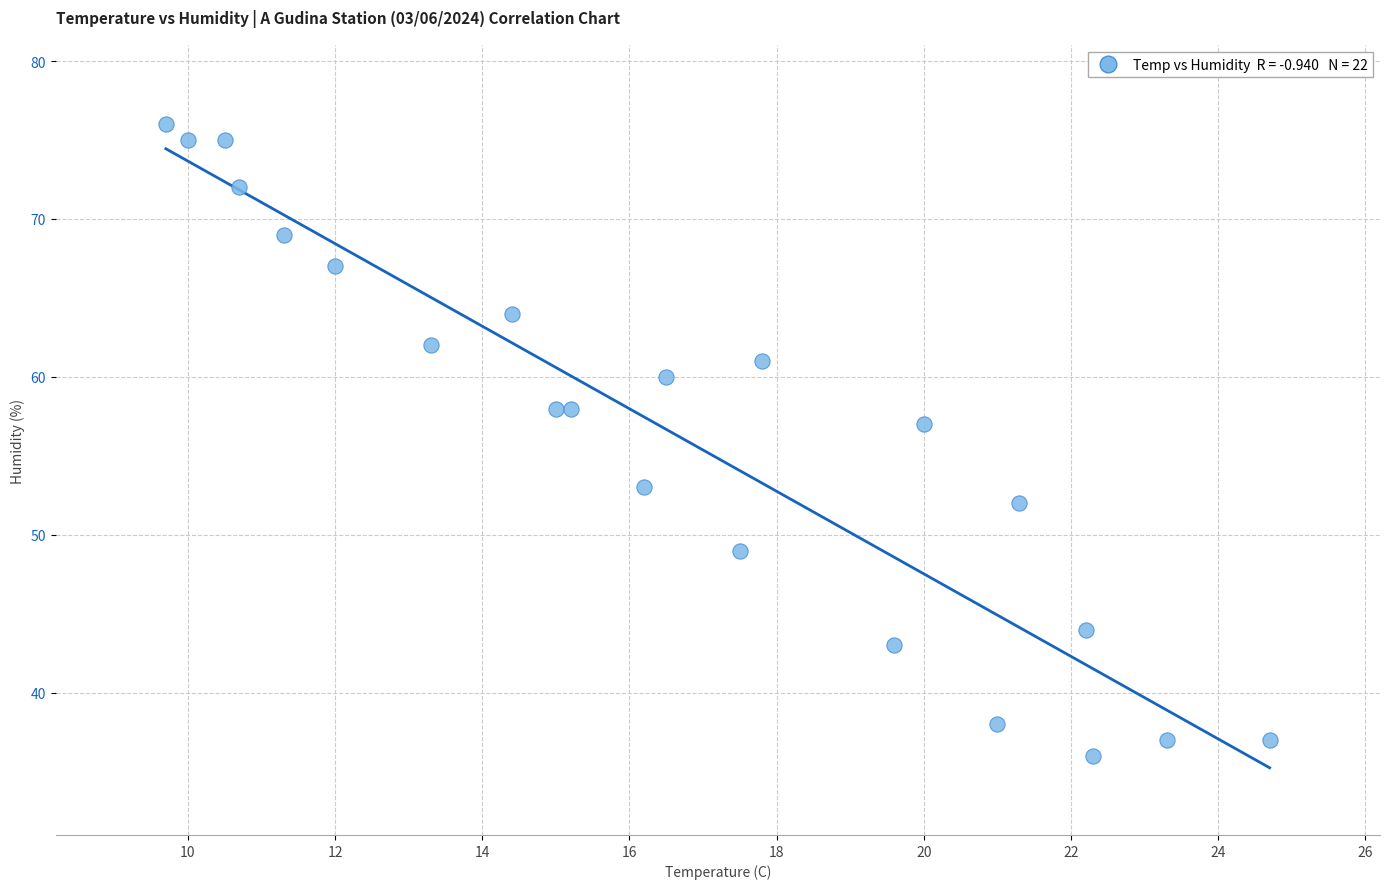

What Y value in the scatter plot is closest to 56?

57